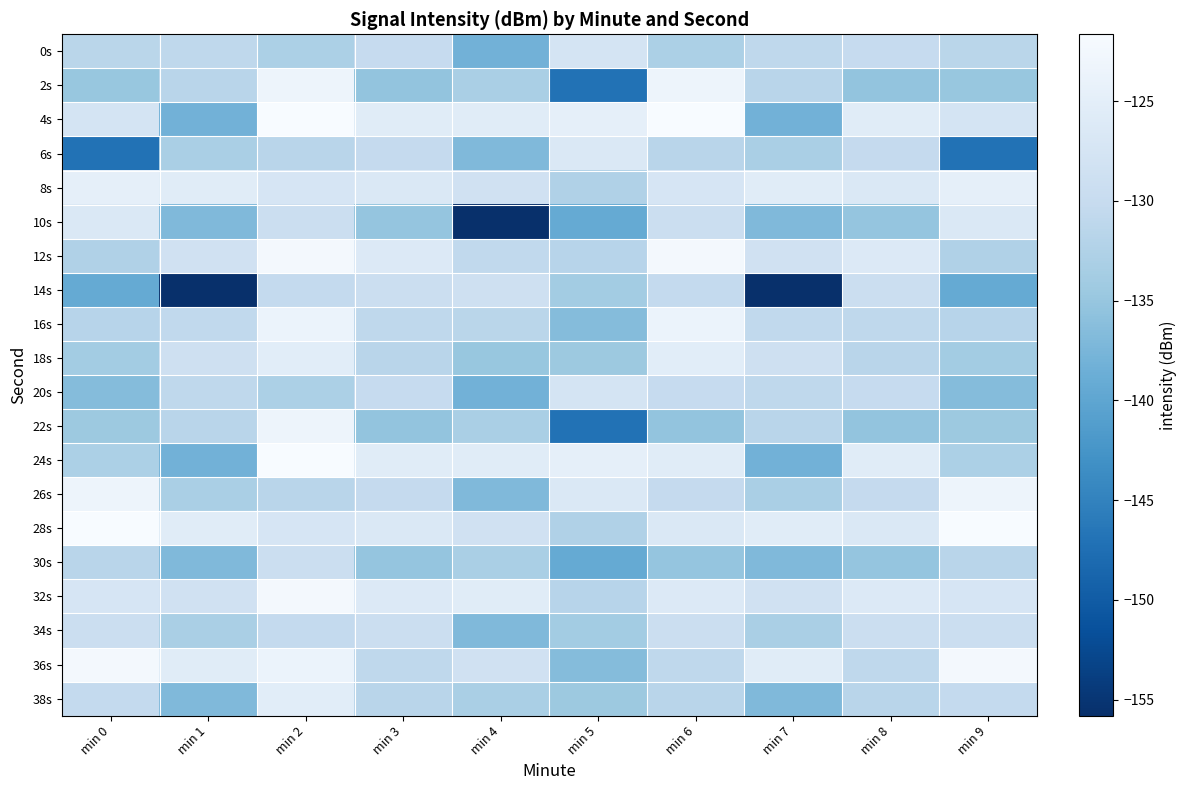

Reading left to right, list all the values displayed in this chart.

0s: min 0=-131.5	min 1=-131.0	min 2=-132.9	min 3=-130.2	min 4=-138.1	min 5=-127.5	min 6=-132.9	min 7=-131.0	min 8=-130.2	min 9=-131.5
2s: min 0=-134.9	min 1=-131.6	min 2=-123.3	min 3=-135.3	min 4=-133.2	min 5=-147.0	min 6=-123.3	min 7=-131.6	min 8=-135.3	min 9=-134.9
4s: min 0=-127.5	min 1=-138.1	min 2=-121.6	min 3=-125.6	min 4=-125.6	min 5=-124.6	min 6=-121.6	min 7=-138.1	min 8=-125.6	min 9=-127.5
6s: min 0=-147.0	min 1=-133.2	min 2=-131.6	min 3=-130.2	min 4=-136.9	min 5=-126.5	min 6=-131.6	min 7=-133.2	min 8=-130.2	min 9=-147.0
8s: min 0=-124.6	min 1=-125.6	min 2=-127.3	min 3=-126.5	min 4=-128.4	min 5=-132.5	min 6=-127.3	min 7=-125.6	min 8=-126.5	min 9=-124.6
10s: min 0=-126.5	min 1=-136.9	min 2=-129.3	min 3=-135.1	min 4=-155.8	min 5=-139.3	min 6=-129.3	min 7=-136.9	min 8=-135.1	min 9=-126.5
12s: min 0=-132.5	min 1=-128.4	min 2=-122.3	min 3=-126.2	min 4=-130.7	min 5=-131.7	min 6=-122.3	min 7=-128.4	min 8=-126.2	min 9=-132.5
14s: min 0=-139.3	min 1=-155.8	min 2=-130.3	min 3=-129.3	min 4=-128.7	min 5=-133.9	min 6=-130.3	min 7=-155.8	min 8=-129.3	min 9=-139.3
16s: min 0=-131.7	min 1=-130.7	min 2=-123.7	min 3=-131.0	min 4=-131.5	min 5=-136.5	min 6=-123.7	min 7=-130.7	min 8=-131.0	min 9=-131.7
18s: min 0=-133.9	min 1=-128.7	min 2=-125.3	min 3=-131.6	min 4=-134.9	min 5=-134.5	min 6=-125.3	min 7=-128.7	min 8=-131.6	min 9=-133.9
20s: min 0=-136.5	min 1=-131.0	min 2=-132.9	min 3=-130.2	min 4=-138.1	min 5=-127.5	min 6=-130.2	min 7=-131.0	min 8=-130.2	min 9=-136.5
22s: min 0=-134.5	min 1=-131.6	min 2=-123.3	min 3=-135.3	min 4=-133.2	min 5=-147.0	min 6=-135.3	min 7=-131.6	min 8=-135.3	min 9=-134.5
24s: min 0=-132.9	min 1=-138.1	min 2=-121.6	min 3=-125.6	min 4=-125.6	min 5=-124.6	min 6=-125.6	min 7=-138.1	min 8=-125.6	min 9=-132.9
26s: min 0=-123.3	min 1=-133.2	min 2=-131.6	min 3=-130.2	min 4=-136.9	min 5=-126.5	min 6=-130.2	min 7=-133.2	min 8=-130.2	min 9=-123.3
28s: min 0=-121.6	min 1=-125.6	min 2=-127.3	min 3=-126.5	min 4=-128.4	min 5=-132.5	min 6=-126.5	min 7=-125.6	min 8=-126.5	min 9=-121.6
30s: min 0=-131.6	min 1=-136.9	min 2=-129.3	min 3=-135.1	min 4=-133.2	min 5=-139.3	min 6=-135.1	min 7=-136.9	min 8=-135.1	min 9=-131.6
32s: min 0=-127.3	min 1=-128.4	min 2=-122.3	min 3=-126.2	min 4=-125.6	min 5=-131.7	min 6=-126.2	min 7=-128.4	min 8=-126.2	min 9=-127.3
34s: min 0=-129.3	min 1=-133.2	min 2=-130.3	min 3=-129.3	min 4=-136.9	min 5=-133.9	min 6=-129.3	min 7=-133.2	min 8=-129.3	min 9=-129.3
36s: min 0=-122.3	min 1=-125.6	min 2=-123.7	min 3=-131.0	min 4=-128.4	min 5=-136.5	min 6=-131.0	min 7=-125.6	min 8=-131.0	min 9=-122.3
38s: min 0=-130.3	min 1=-136.9	min 2=-125.3	min 3=-131.6	min 4=-133.2	min 5=-134.5	min 6=-131.6	min 7=-136.9	min 8=-131.6	min 9=-130.3